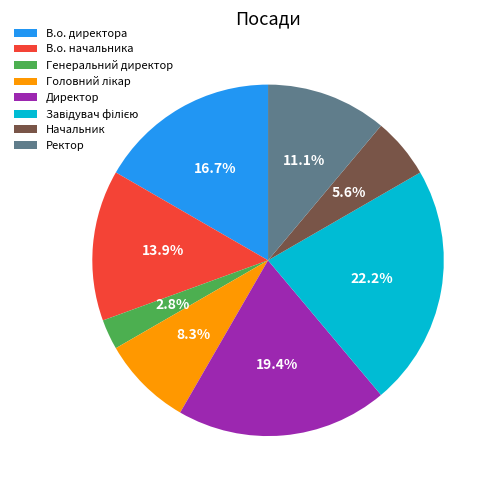

Which slice is the smallest?

Генеральний директор